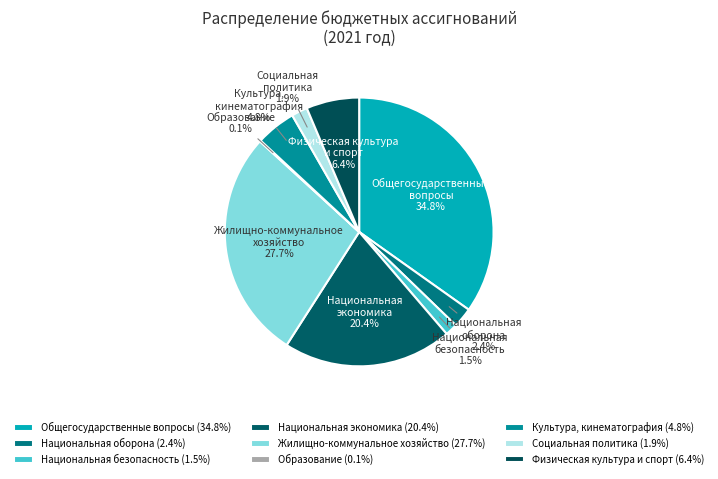

Combined, do Национальная безопасность and Социальная политика account for over 50%?

No